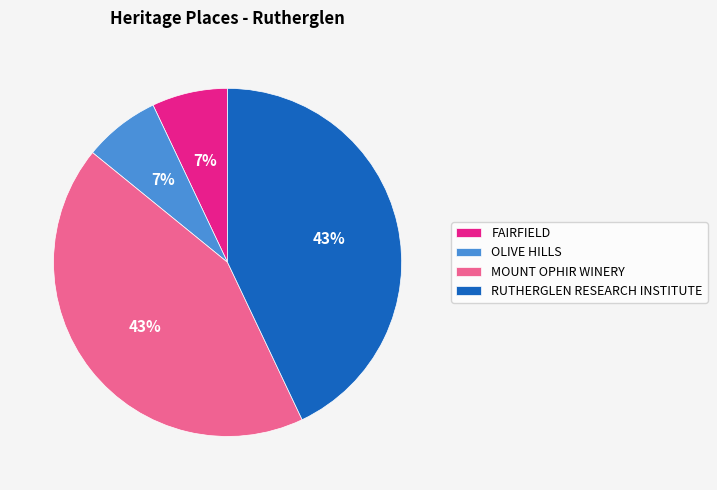

True or false: MOUNT OPHIR WINERY accounts for 43% of the total.

True